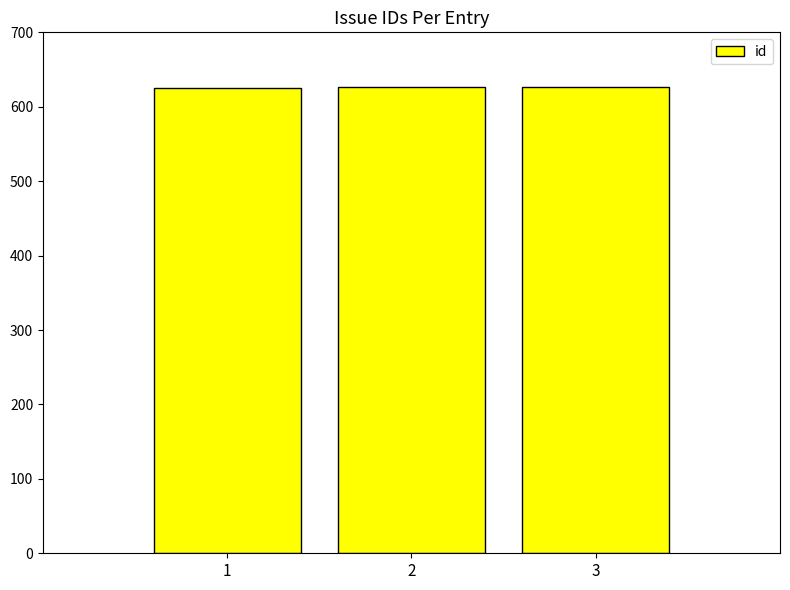

What is the change in value from 1 to 3?

+2